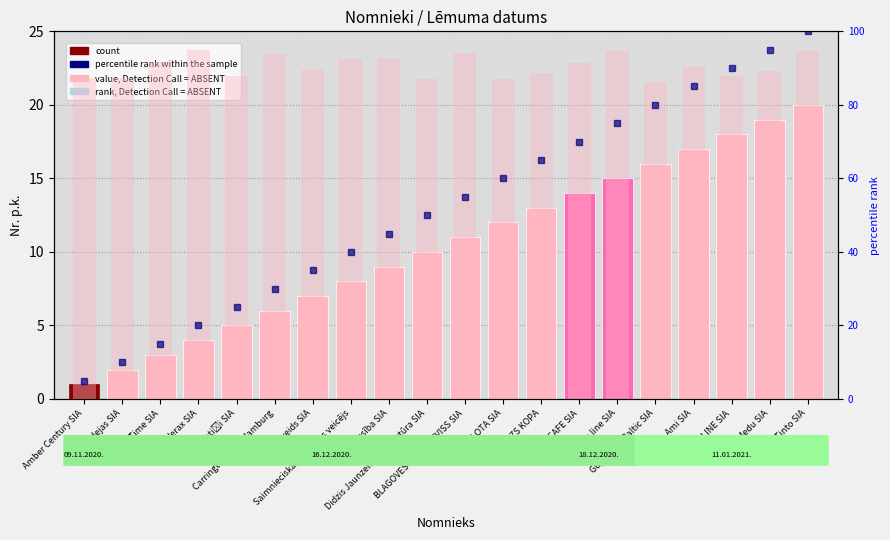

Reading left to right, transcribe all the data shown in this chart.

1	2	3	4	5	6	7	8	9	10	11	12	13	14	15	16	17	18	19	20